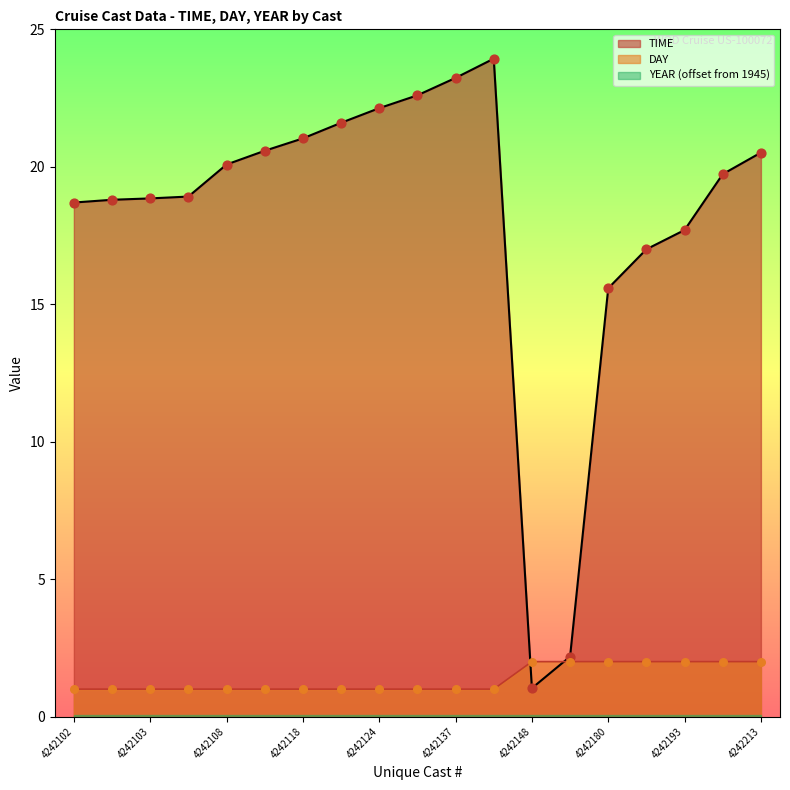

Is the value of TIME at 4242213 greater than the value of DAY at 4242148?

Yes